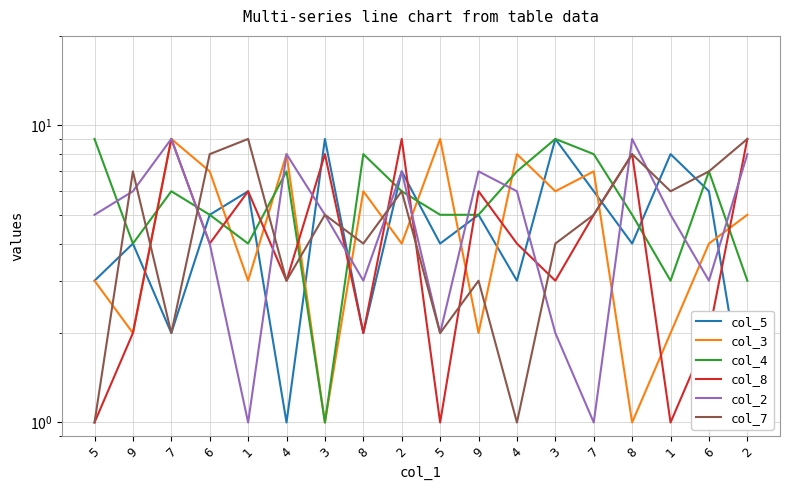

What are all the series names shown in the legend?

col_5, col_3, col_4, col_8, col_2, col_7